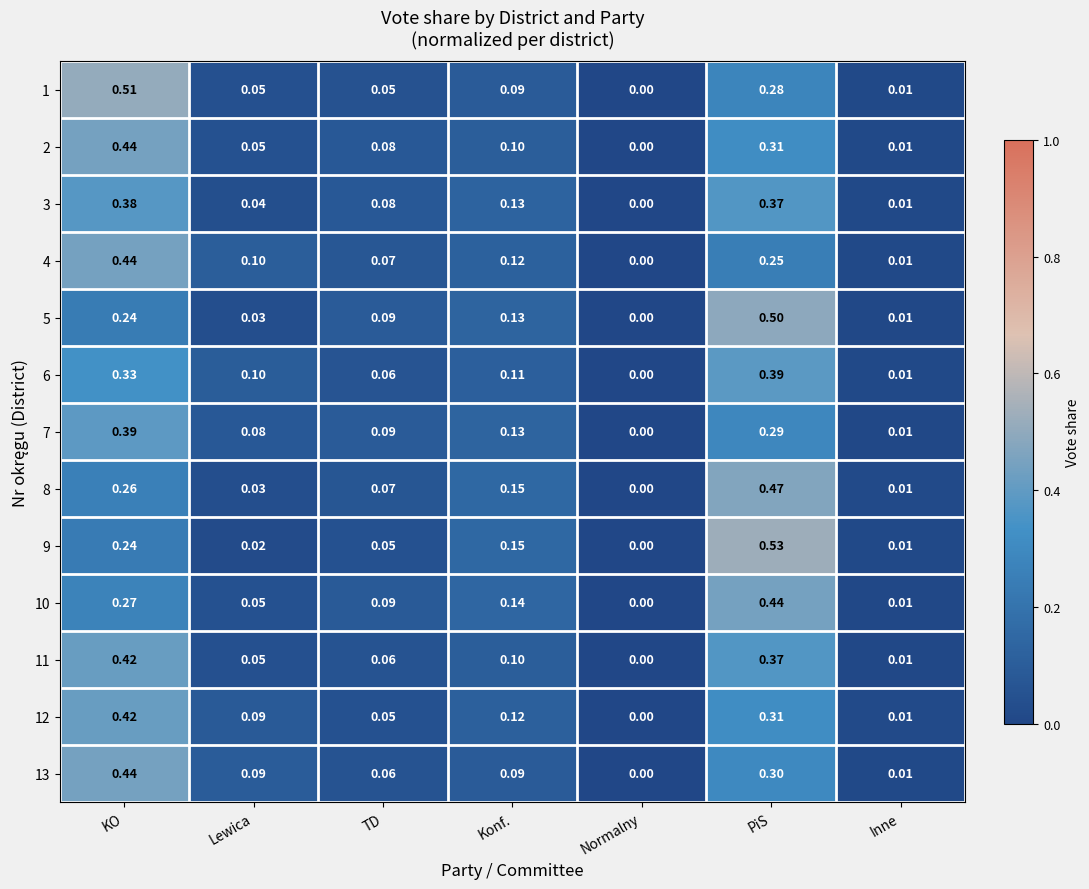

Rank the categories by 9 value from highest to lowest.

PiS, KO, Konf., TD, Lewica, Inne, Normalny